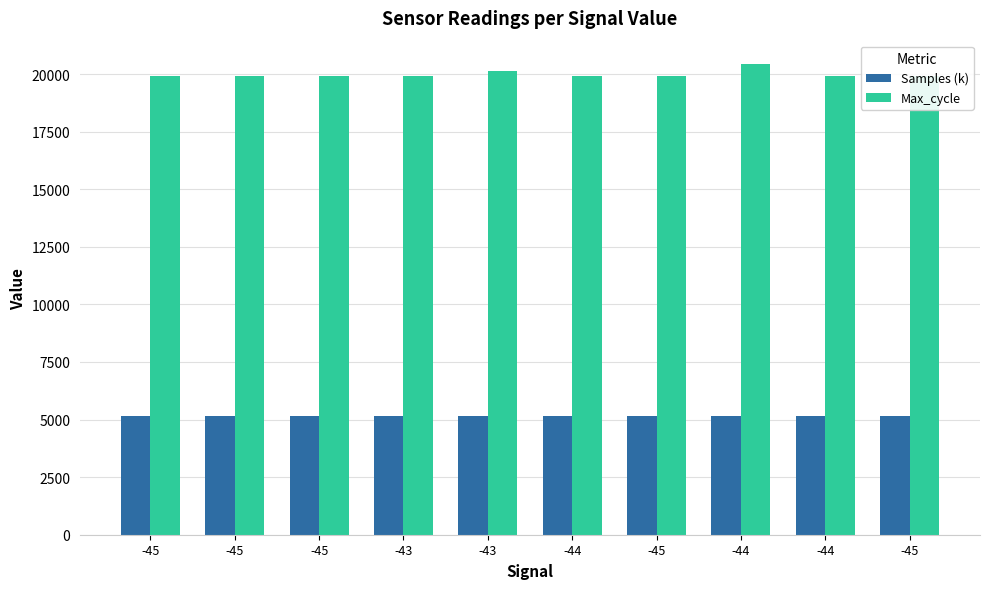

What is the sum of all Max_cycle values?

199869.0